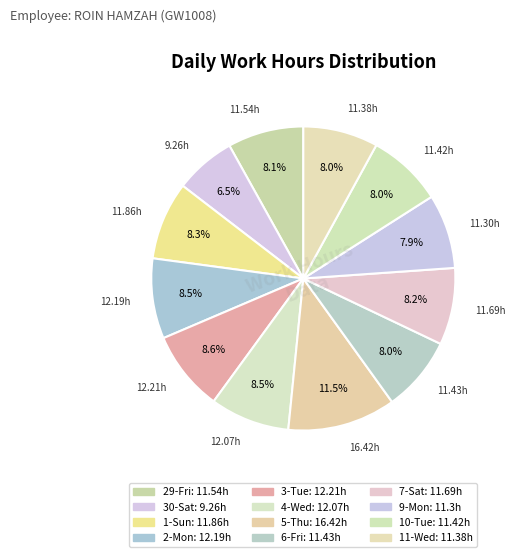

Rank the categories by value from lowest to highest.

30-Sat, 9-Mon, 11-Wed, 10-Tue, 6-Fri, 29-Fri, 7-Sat, 1-Sun, 4-Wed, 2-Mon, 3-Tue, 5-Thu